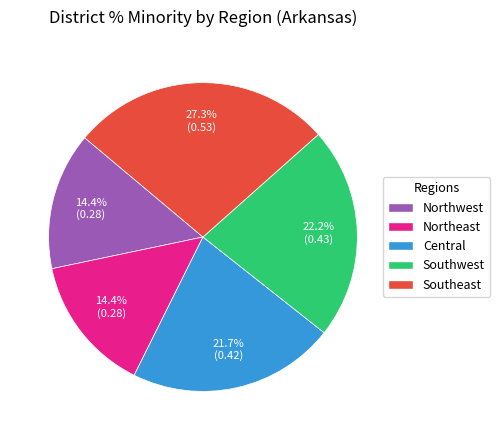

The Central slice represents 22% of the pie. True or false?

True